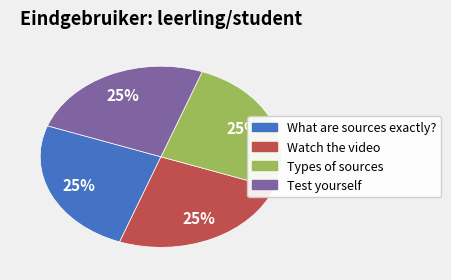

The What are sources exactly? slice represents 25% of the pie. True or false?

True